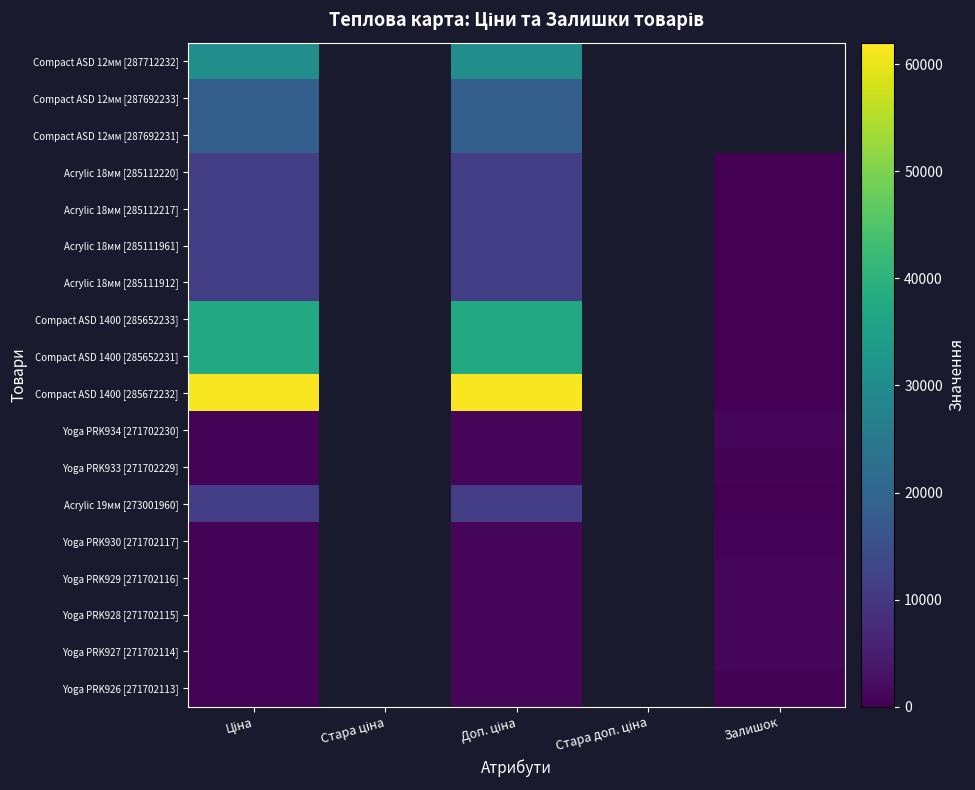

What is the smallest value displayed?

12.0